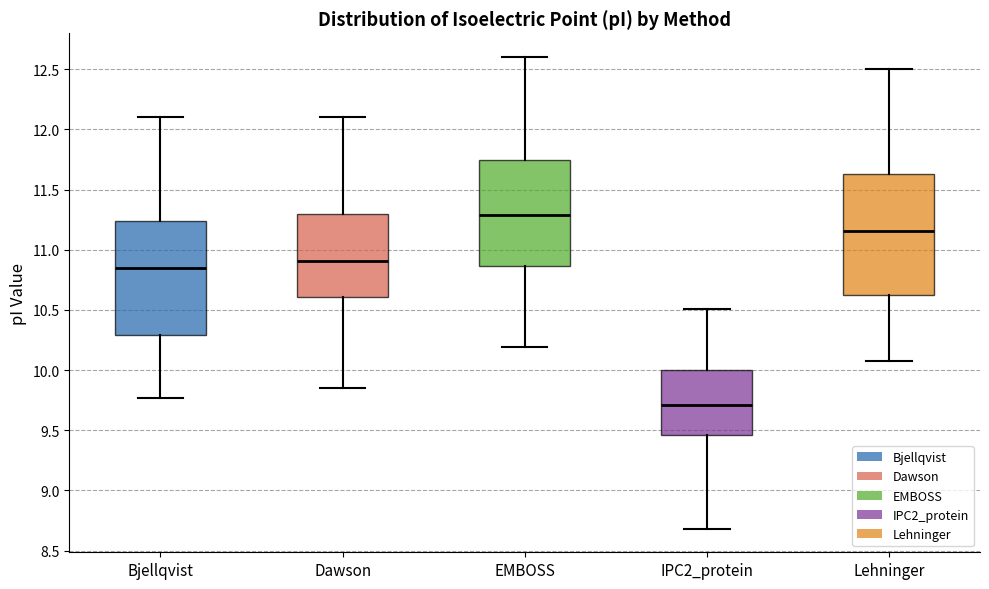

Reading left to right, read every box against the y-axis: the position of its median line, the range the box covers, and the ends of its whiskers. The values are not printed on the chart, so give them approximately, as read against the axis.

Bjellqvist: median 10.85, box 10.30 to 11.25, whiskers 9.75 to 12.10
Dawson: median 10.90, box 10.60 to 11.30, whiskers 9.85 to 12.10
EMBOSS: median 11.30, box 10.85 to 11.75, whiskers 10.20 to 12.60
IPC2_protein: median 9.70, box 9.45 to 10.00, whiskers 8.70 to 10.50
Lehninger: median 11.15, box 10.65 to 11.65, whiskers 10.05 to 12.50